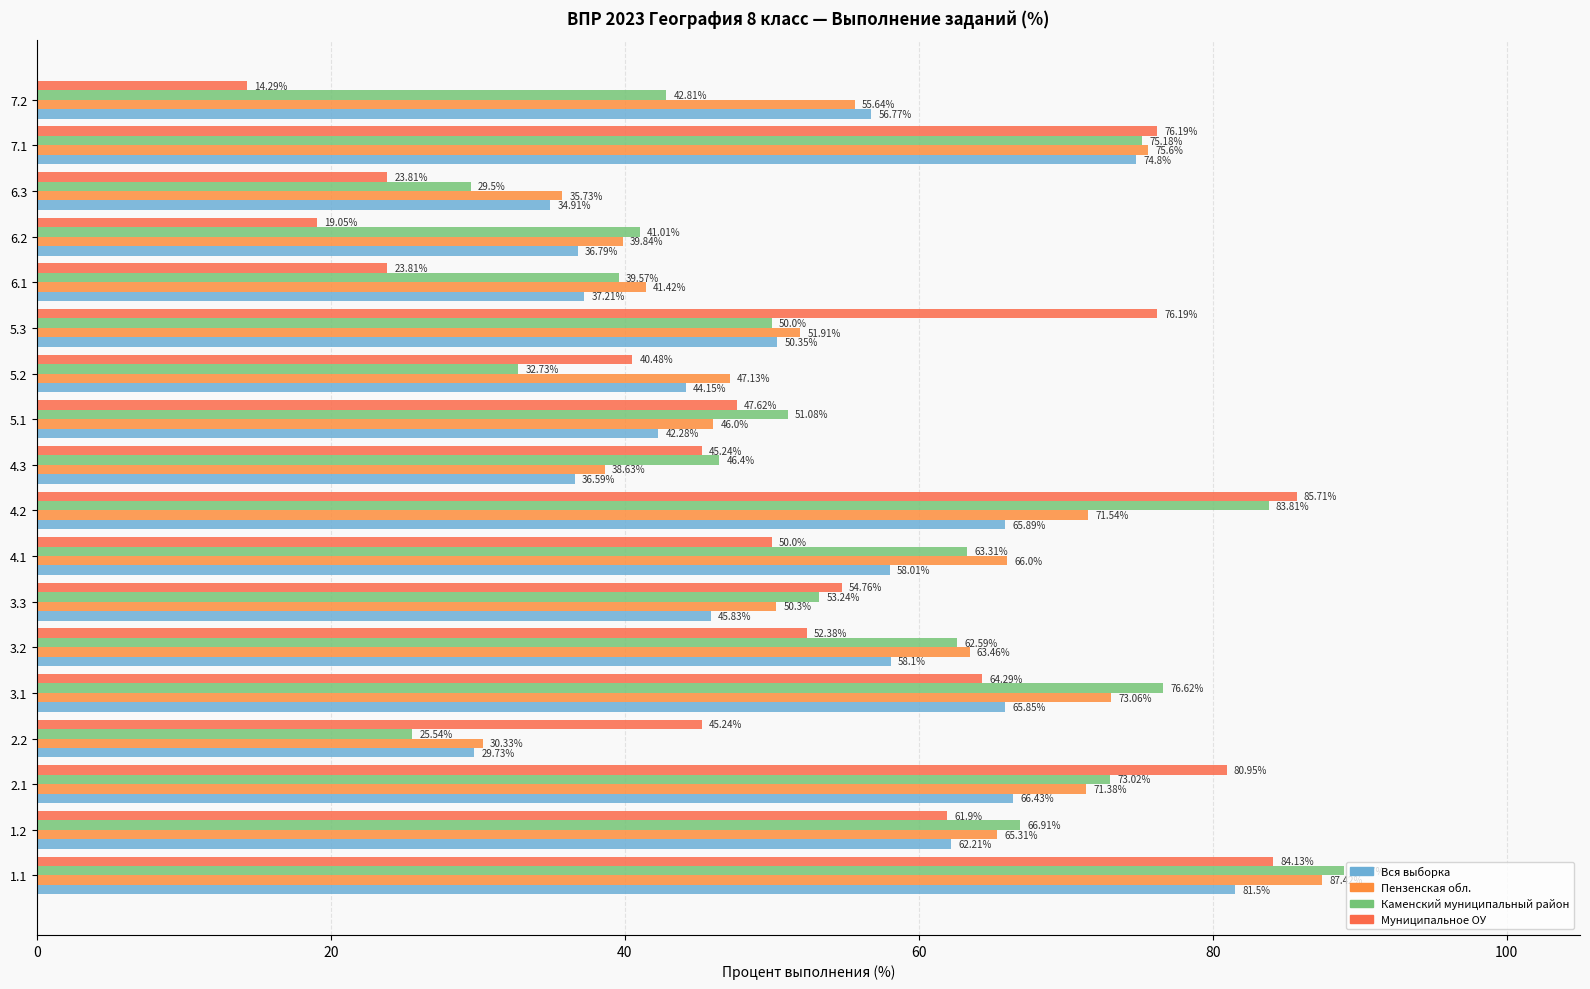

Reading left to right, what are all the values shown in this chart?

Вся выборка: 81.5	62.2	66.4	29.7	65.8	58.1	45.8	58.0	65.9	36.6	42.3	44.1	50.4	37.2	36.8	34.9	74.8	56.8
Пензенская обл.: 87.4	65.3	71.4	30.3	73.1	63.5	50.3	66.0	71.5	38.6	46.0	47.1	51.9	41.4	39.8	35.7	75.6	55.6
Каменский муниципальный район: 89.0	66.9	73.0	25.5	76.6	62.6	53.2	63.3	83.8	46.4	51.1	32.7	50.0	39.6	41.0	29.5	75.2	42.8
Муниципальное ОУ: 84.1	61.9	81.0	45.2	64.3	52.4	54.8	50.0	85.7	45.2	47.6	40.5	76.2	23.8	19.1	23.8	76.2	14.3